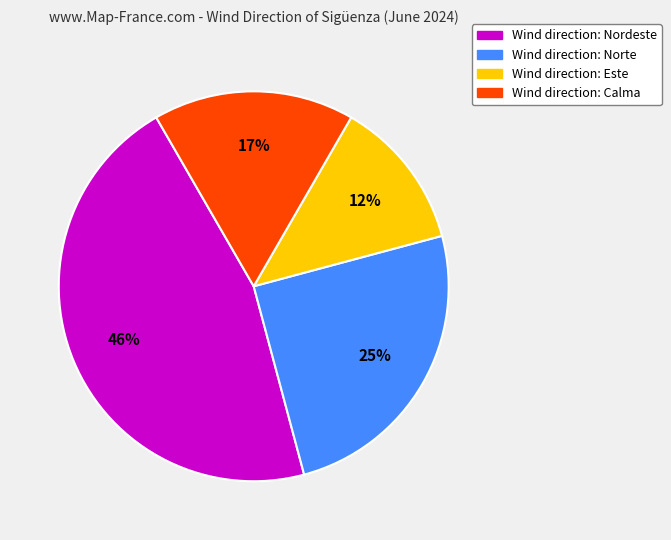

To the nearest percent, what is the average slice percentage?

25%